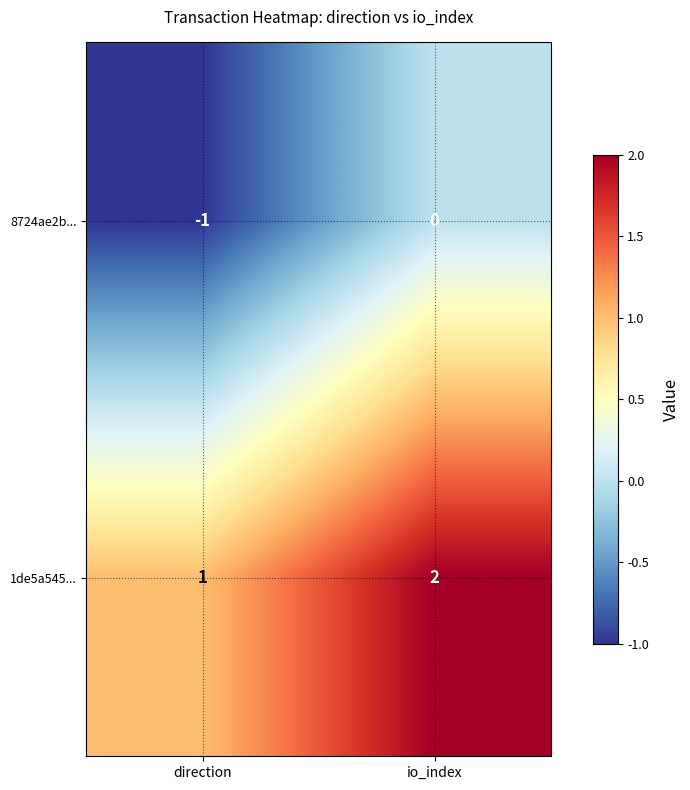

What is the sum of all 1de5a545... values?

3